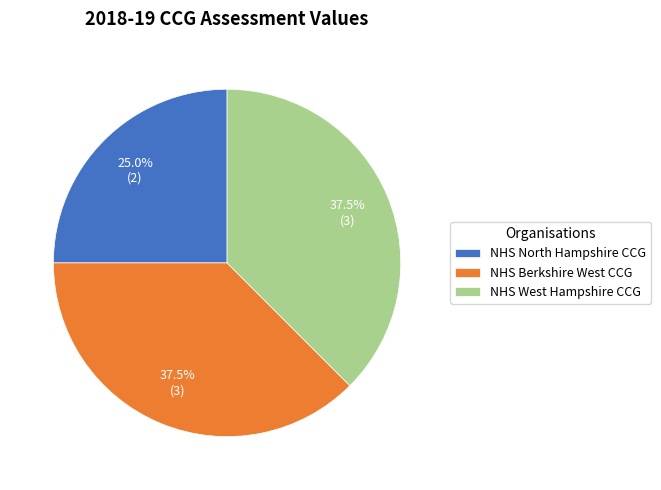

Combined, do NHS North Hampshire CCG and NHS Berkshire West CCG account for over 50%?

Yes